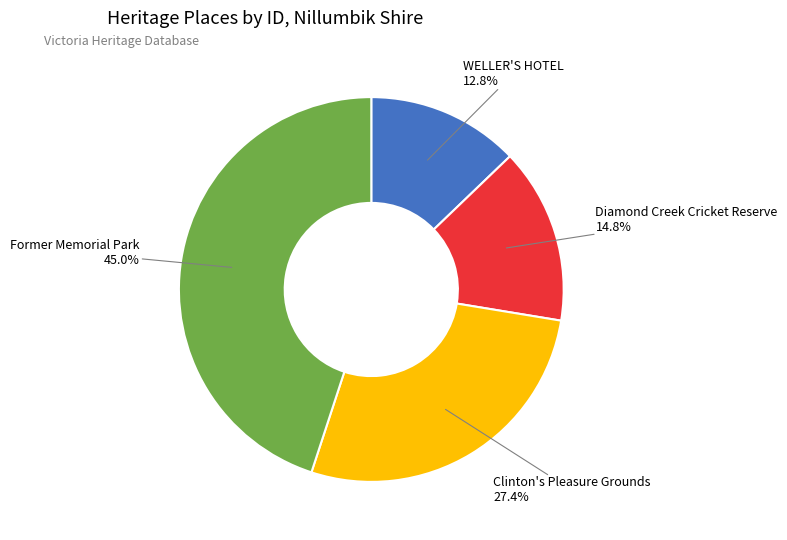

To the nearest percent, what is the combined percentage of Former Memorial Park and WELLER'S HOTEL?

58%